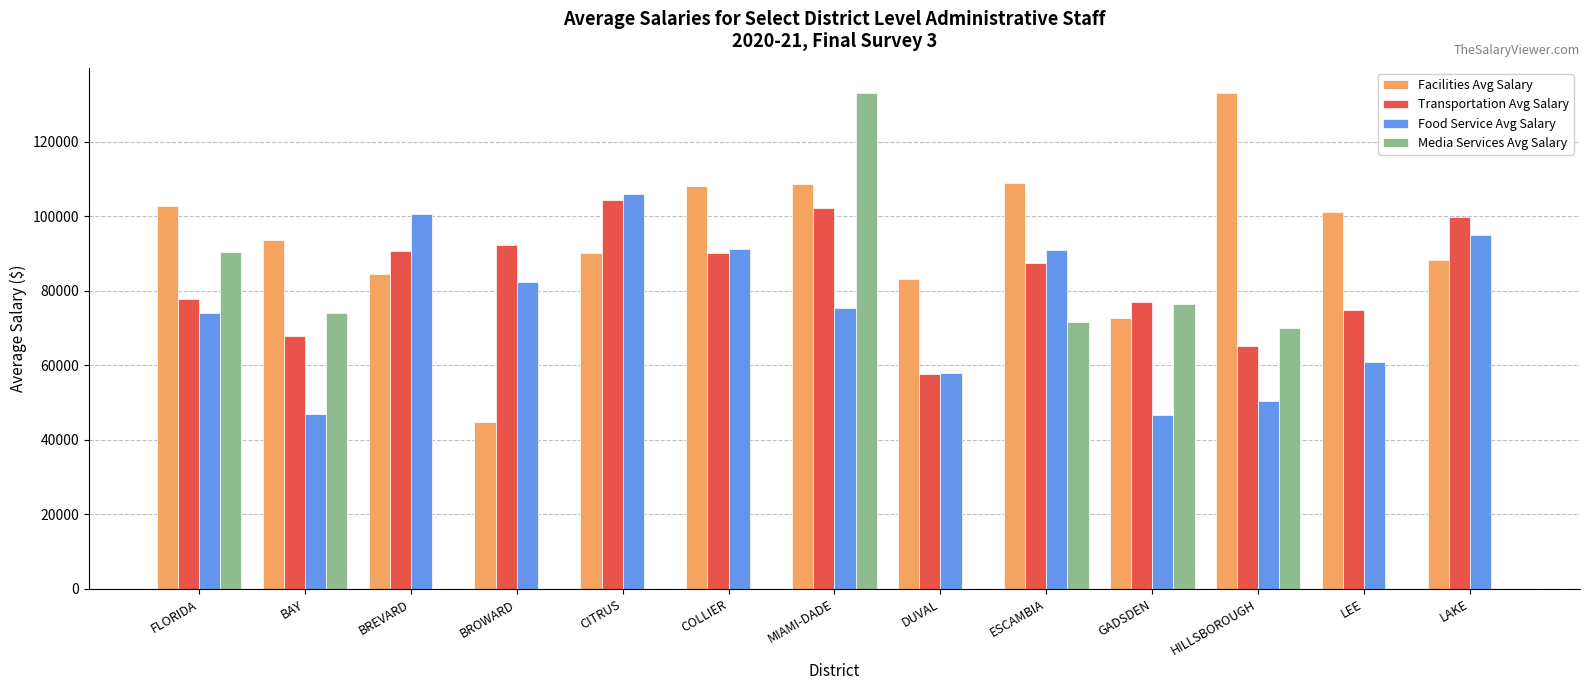

The value of Facilities Avg Salary at BROWARD is 44901.7. True or false?

True